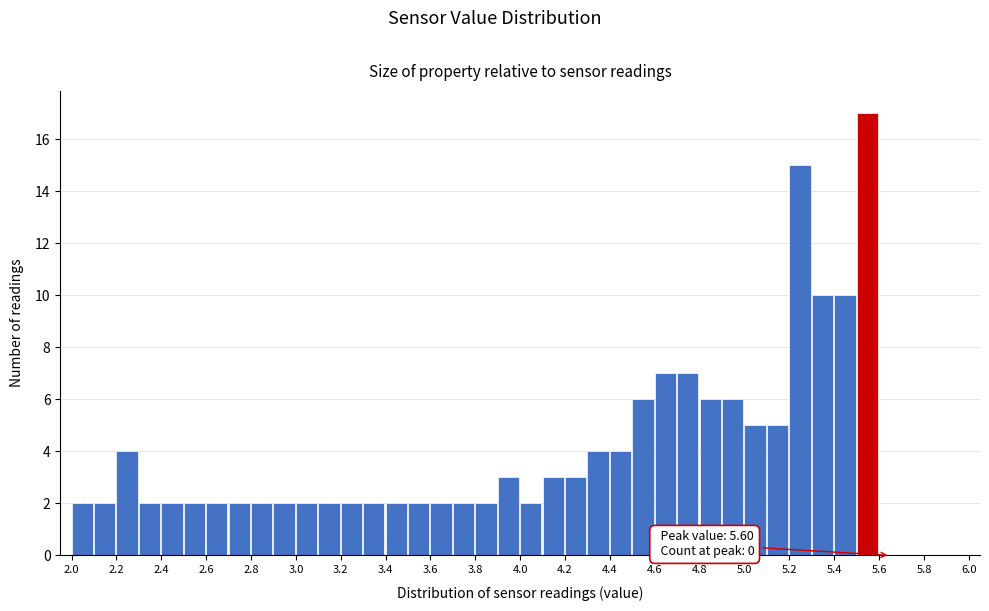

Which range on the x-axis has the tallest bar?

5.5 to 5.6